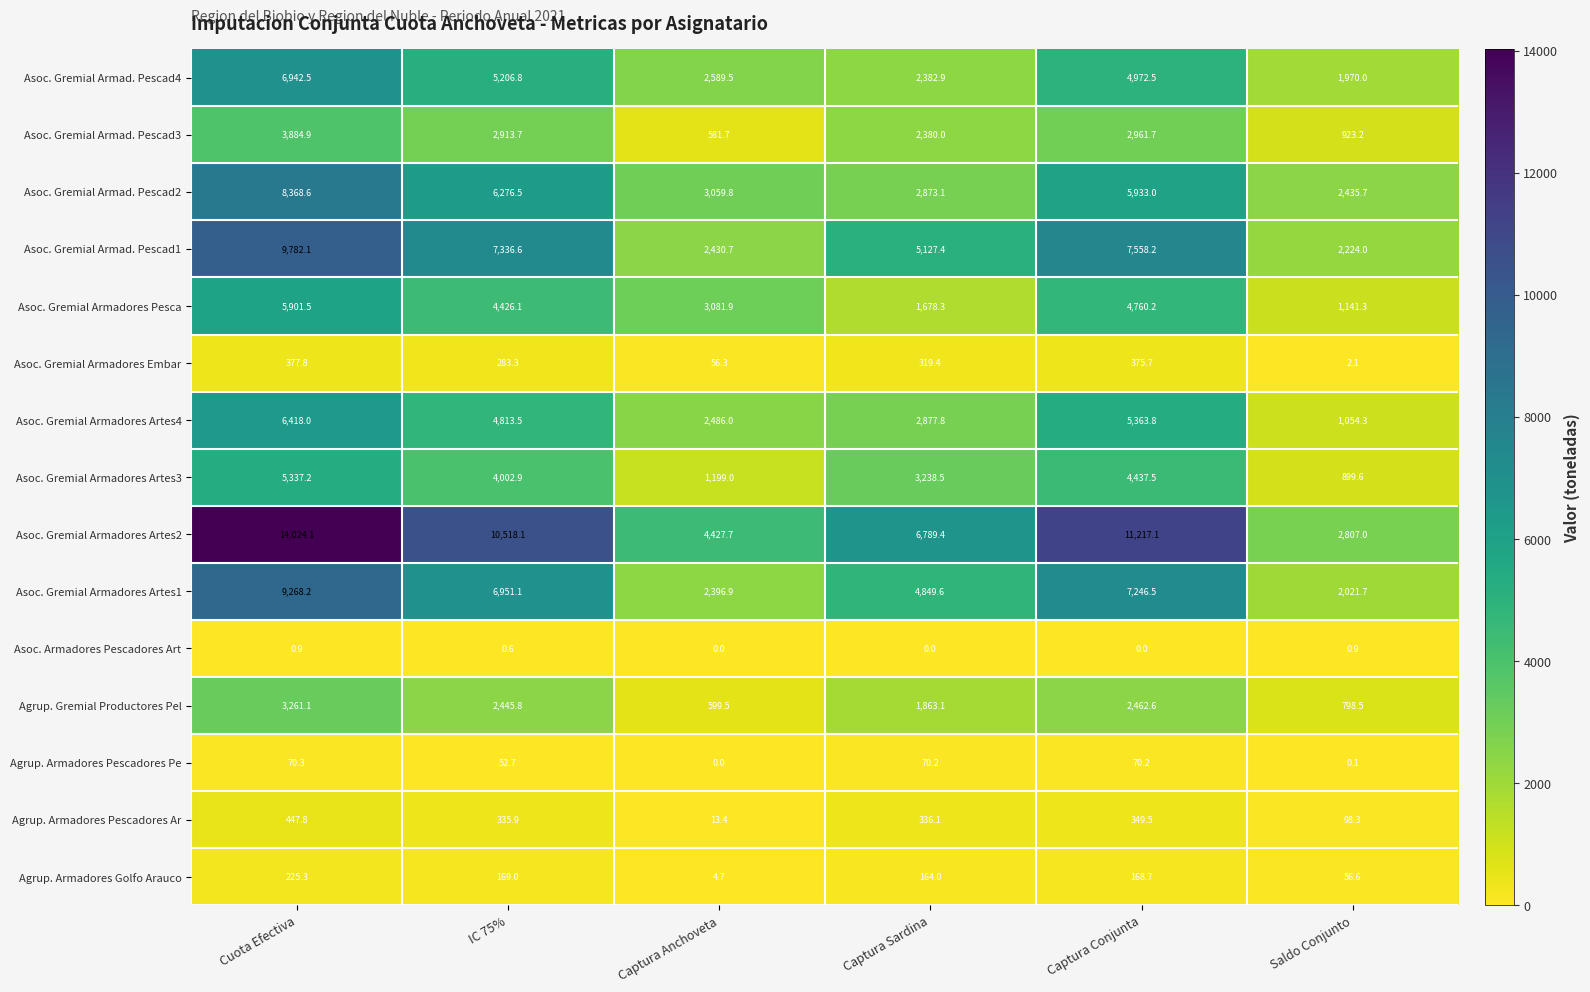

What is the difference between the maximum and minimum values in the Asoc. Gremial Armad. Pescad2 series?

5932.9